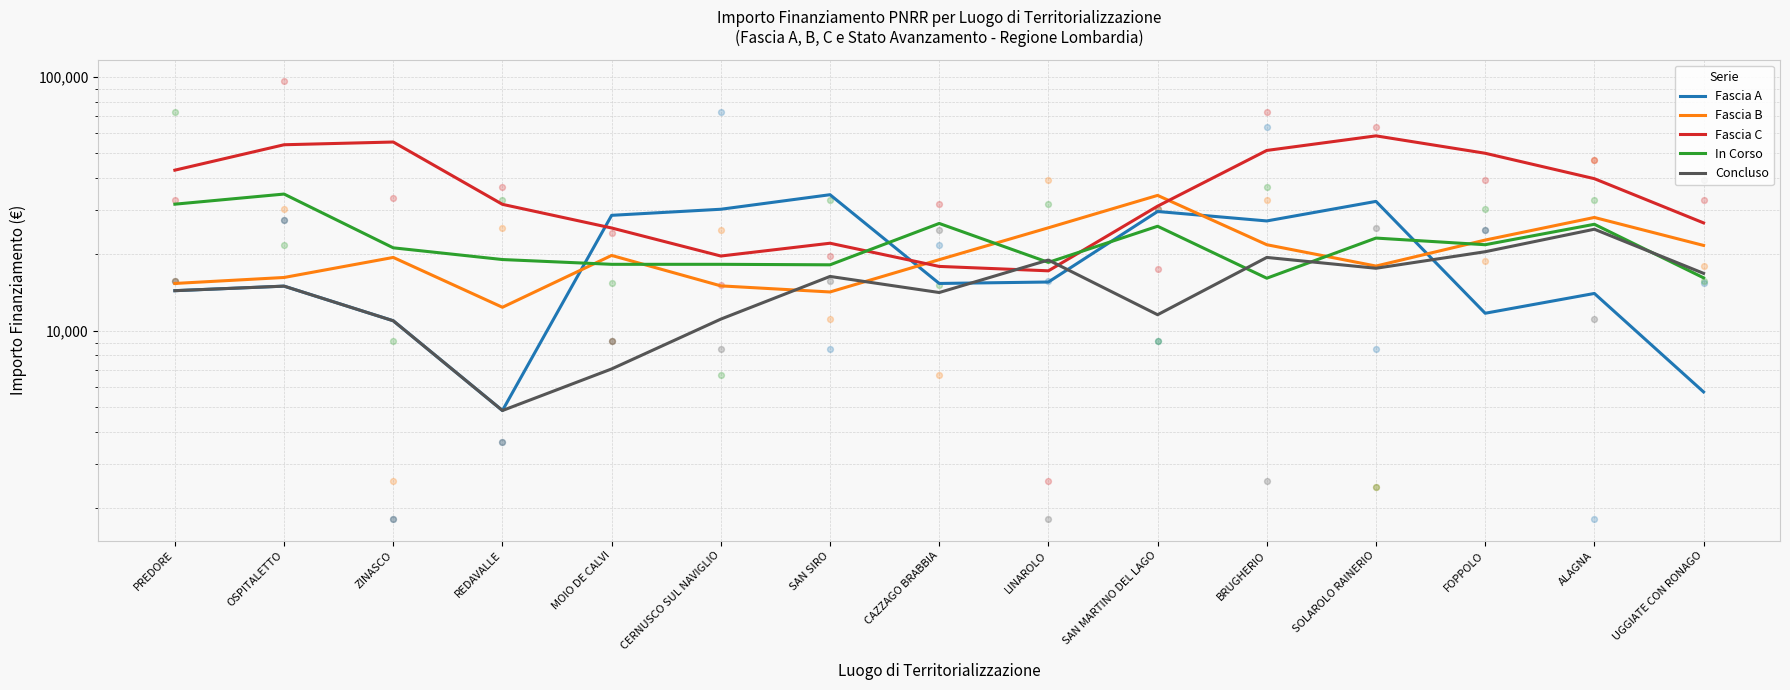

What is the total value across all series at SOLAROLO RAINERIO?

149907.0